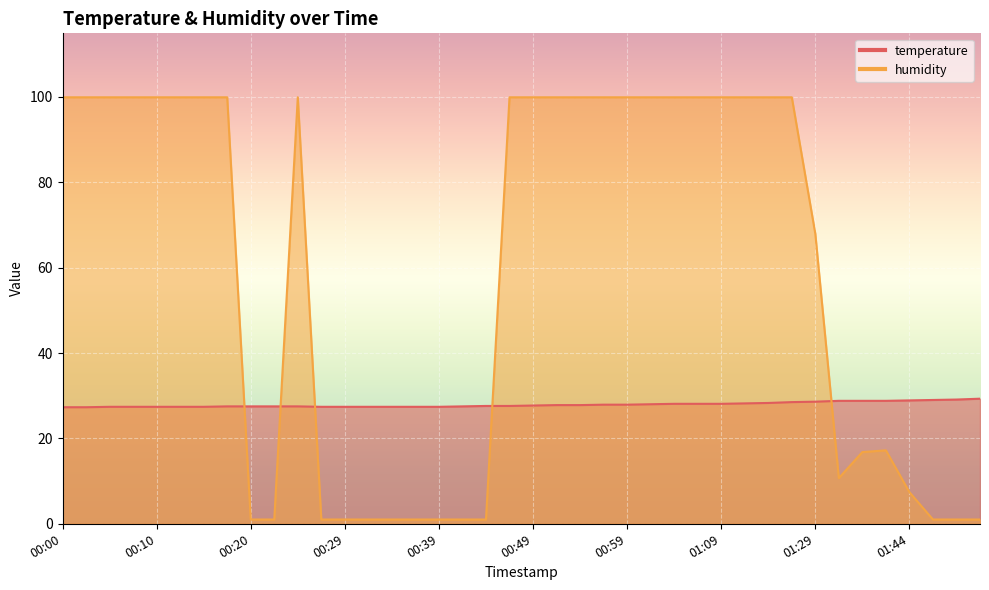

How many series are shown in this chart?

2